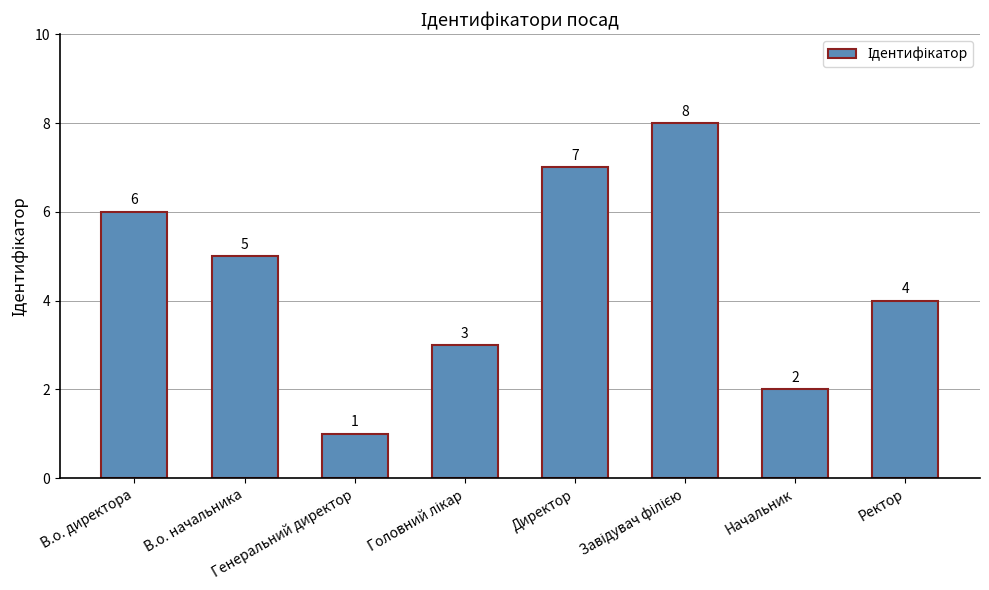

How many bars are there in total?

8